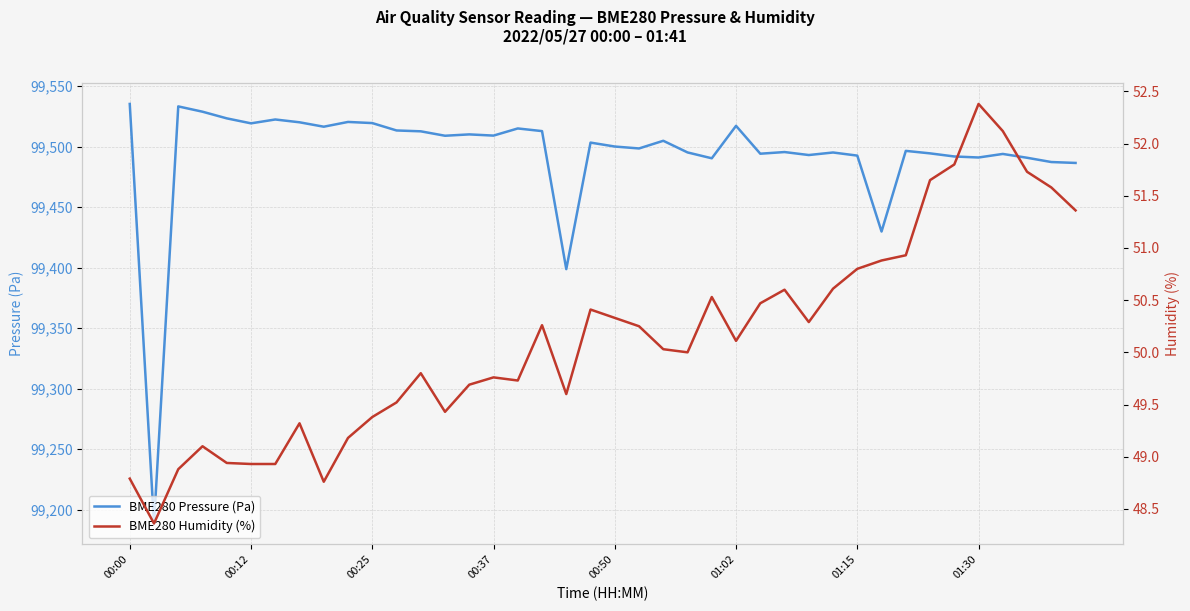

What are all the series names shown in the legend?

BME280 Pressure (Pa), BME280 Humidity (%)